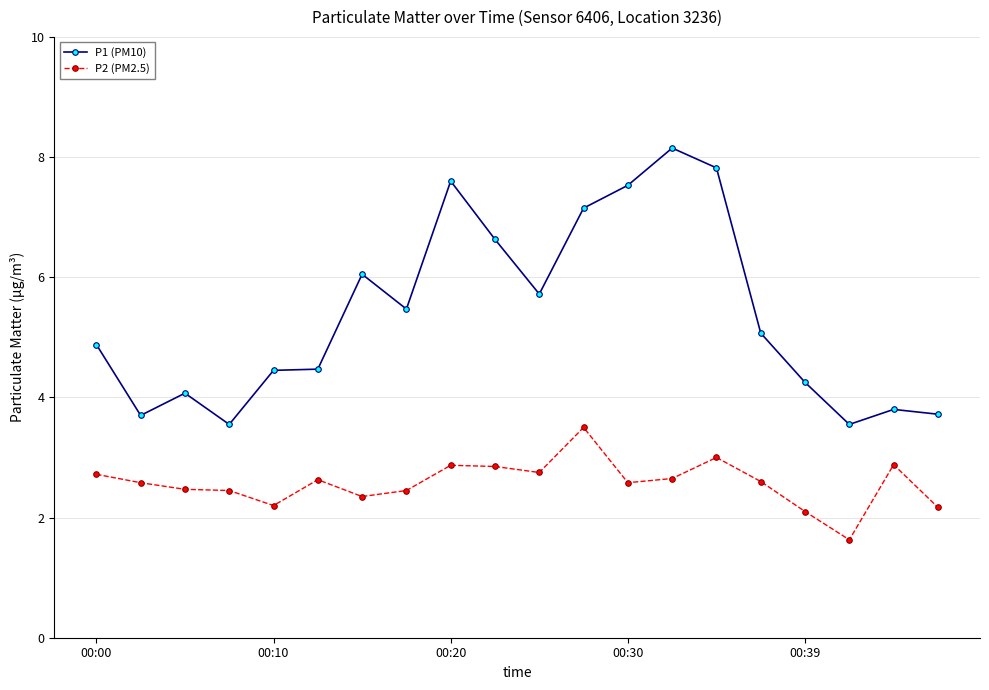

True or false: P1 (PM10) and P2 (PM2.5) intersect in this chart.

False